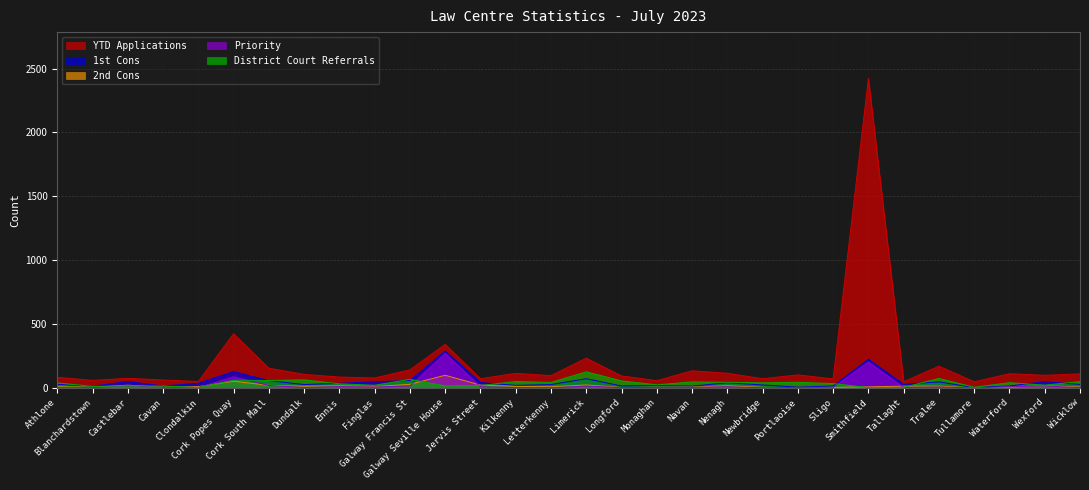

List the labels in order of YTD Applications value, smallest first.

Tallaght, Tullamore, Clondalkin, Monaghan, Blanchardstown, Cavan, Sligo, Jervis Street, Newbridge, Castlebar, Finglas, Athlone, Ennis, Longford, Letterkenny, Wexford, Portlaoise, Dundalk, Wicklow, Waterford, Kilkenny, Nenagh, Navan, Galway Francis St, Cork South Mall, Tralee, Limerick, Galway Seville House, Cork Popes Quay, Smithfield